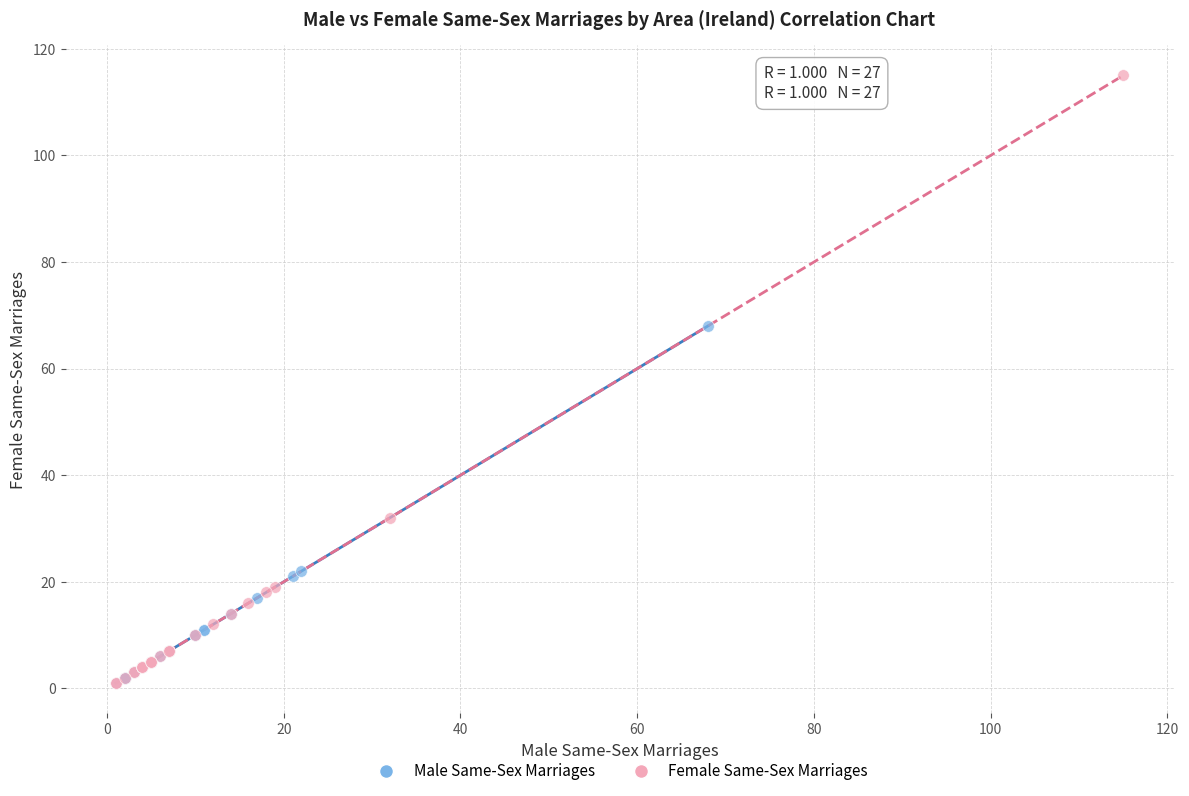

What are all the series names shown in the legend?

Male Same-Sex Marriages, Female Same-Sex Marriages